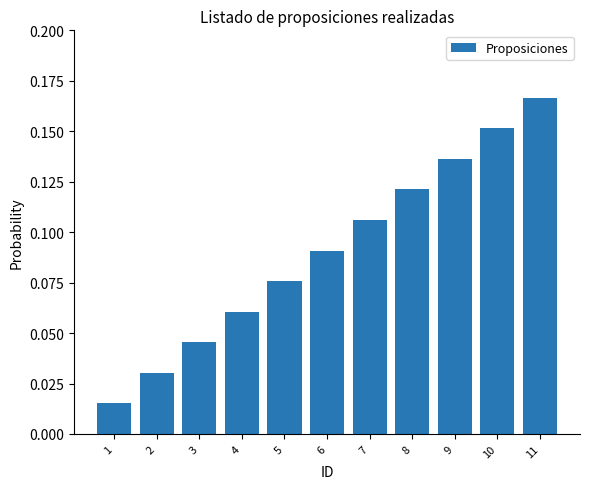

Is it true that the value at 8 is 0.2?

False